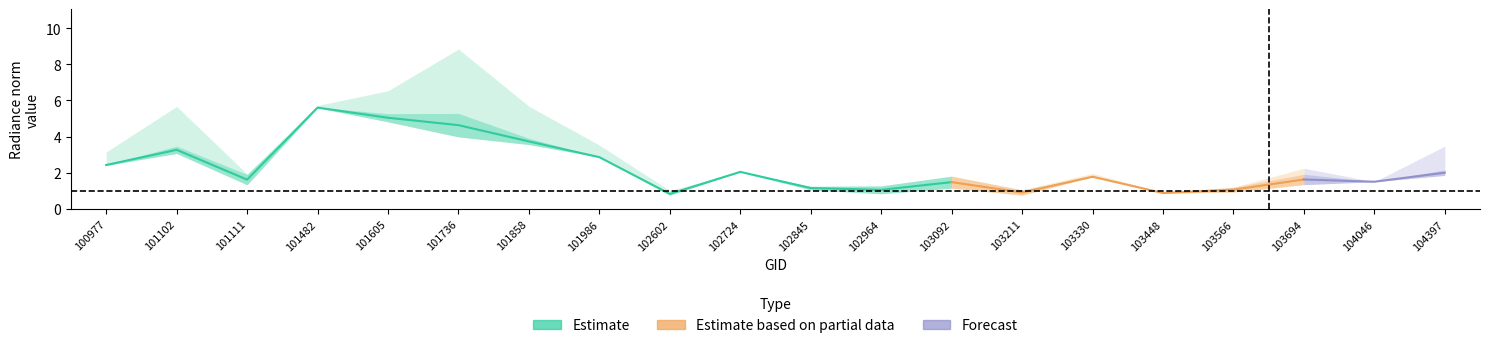

Where does the rade9_mult_nadir_norm series first go above 1?

100977